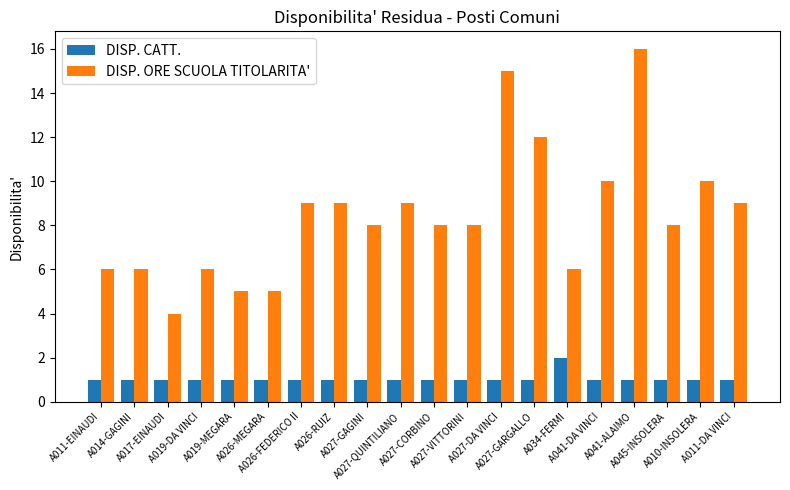

What is the difference between the highest and lowest values at A014-GAGINI?

5